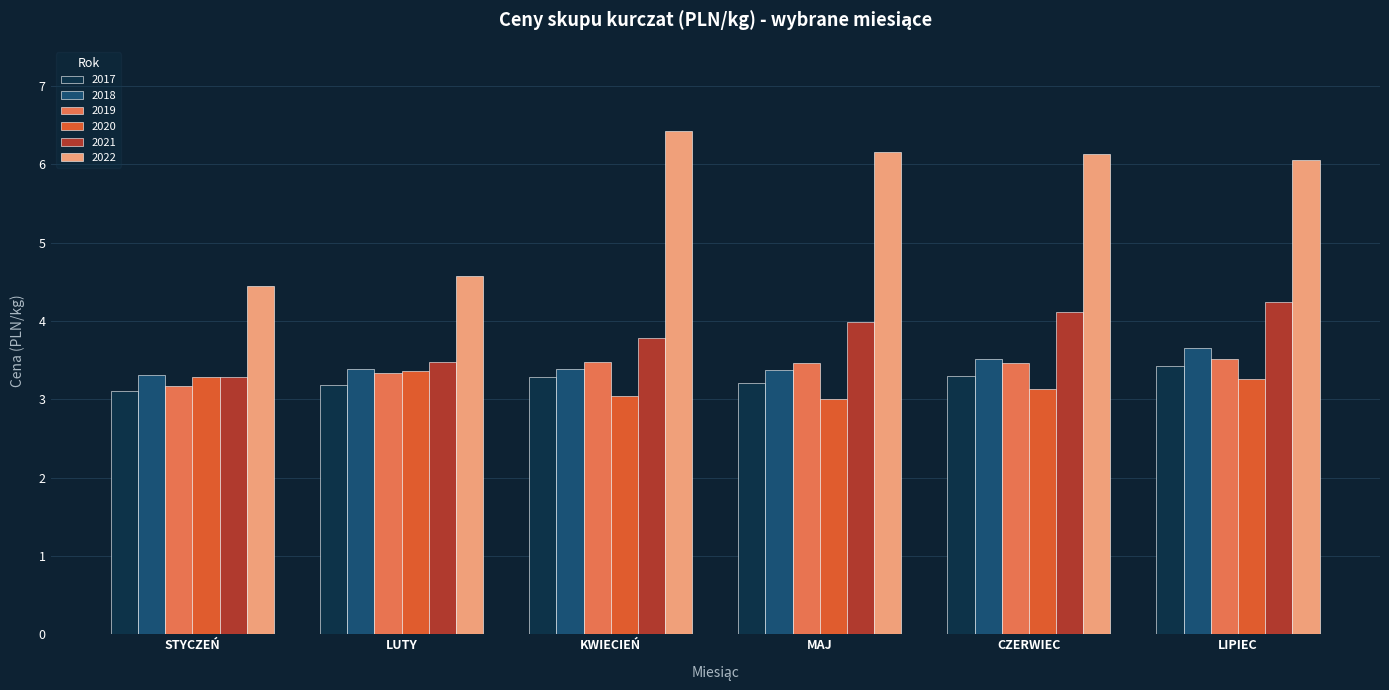

What value does the 2022 series have at LIPIEC?

6.1